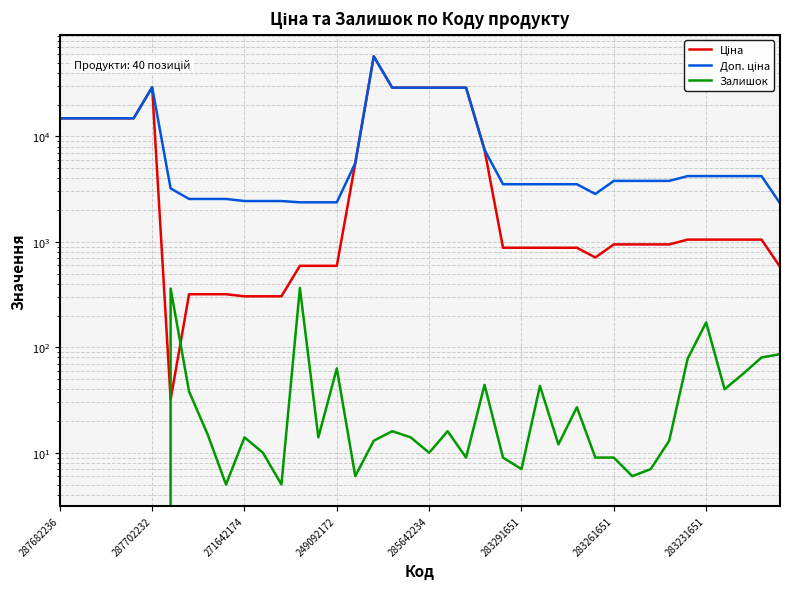

What is the value of the Ціна point at the 12th from the left?

304.1